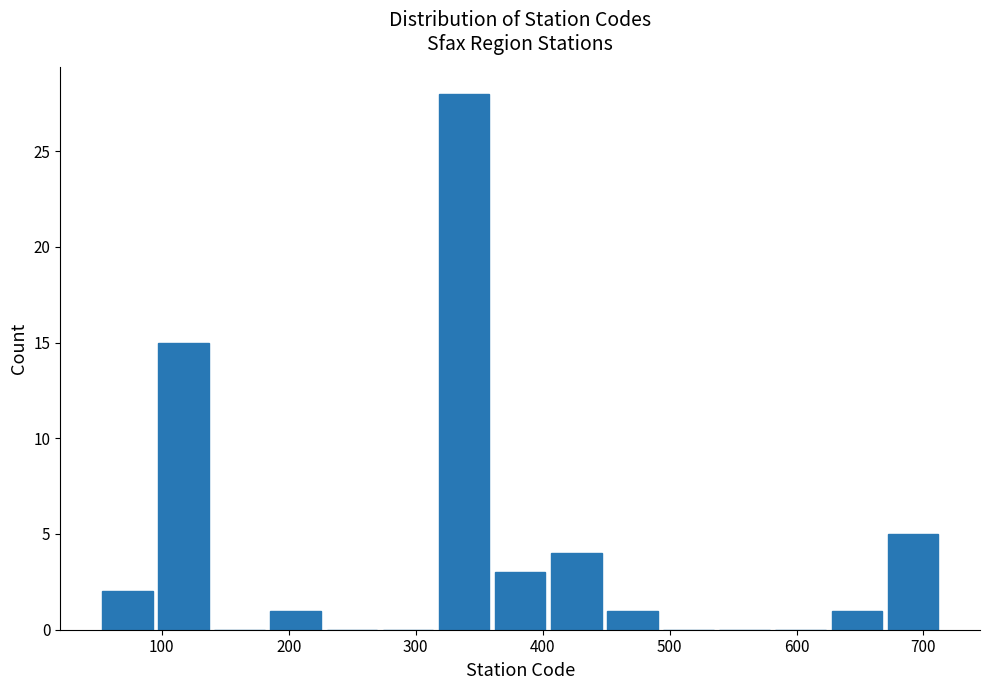

Reading left to right, list every bar in this chart as the range it spans on the x-axis followed by its height. Neither the bar edges nor the heights are printed on the chart, so give them approximately, as read against the axes.

50 to 100: 2
100 to 140: 15
140 to 190: 0
190 to 230: 1
230 to 270: 0
270 to 320: 0
320 to 360: 28
360 to 410: 3
410 to 450: 4
450 to 500: 1
500 to 540: 0
540 to 580: 0
580 to 630: 0
630 to 670: 1
670 to 720: 5